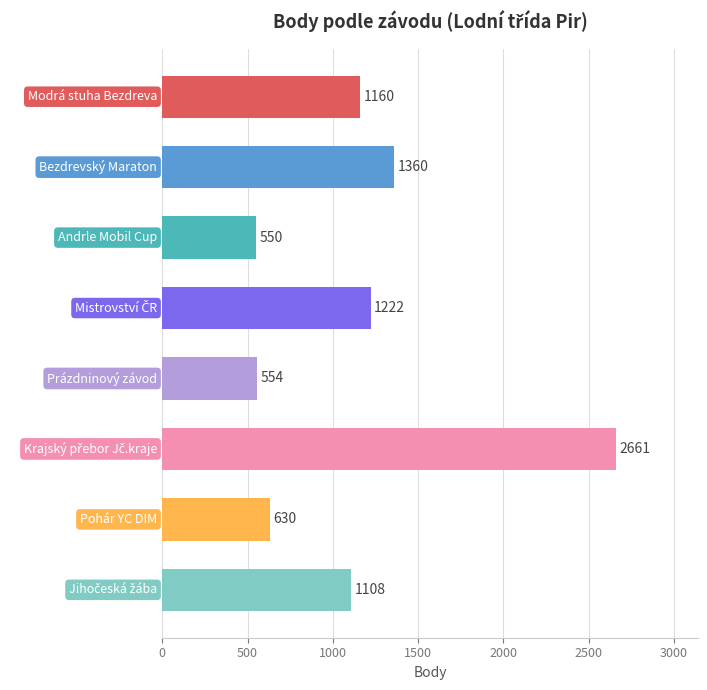

Count the number of data series in this chart.

1